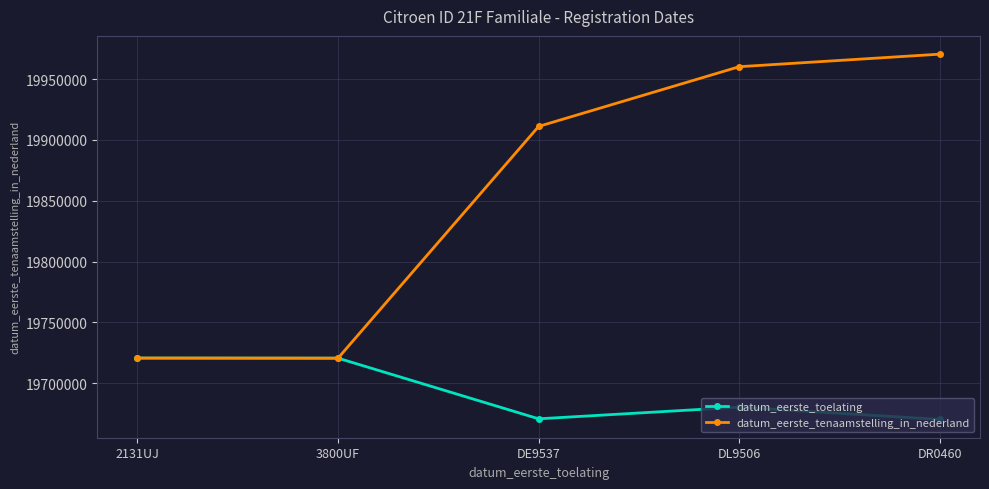

What position from the left is 2131UJ?

1